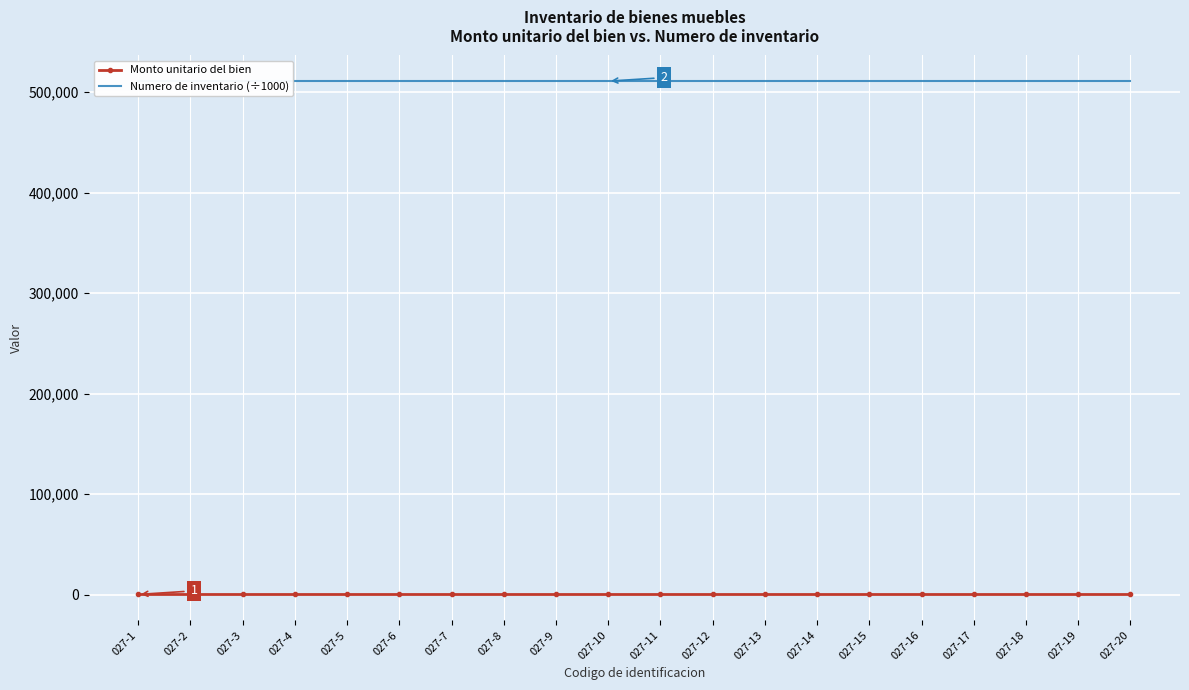

Reading left to right, transcribe all the data shown in this chart.

Monto unitario del bien: 200.0	200.0	200.0	200.0	200.0	200.0	200.0	200.0	200.0	200.0	200.0	200.0	200.0	200.0	200.0	200.0	200.0	200.0	200.0	200.0
Numero de inventario (÷1000): 511010.0	511010.0	511010.0	511010.0	511010.0	511010.0	511010.0	511010.0	511010.0	511010.0	511010.0	511010.0	511010.0	511010.0	511010.0	511010.0	511010.0	511010.0	511010.0	511010.0